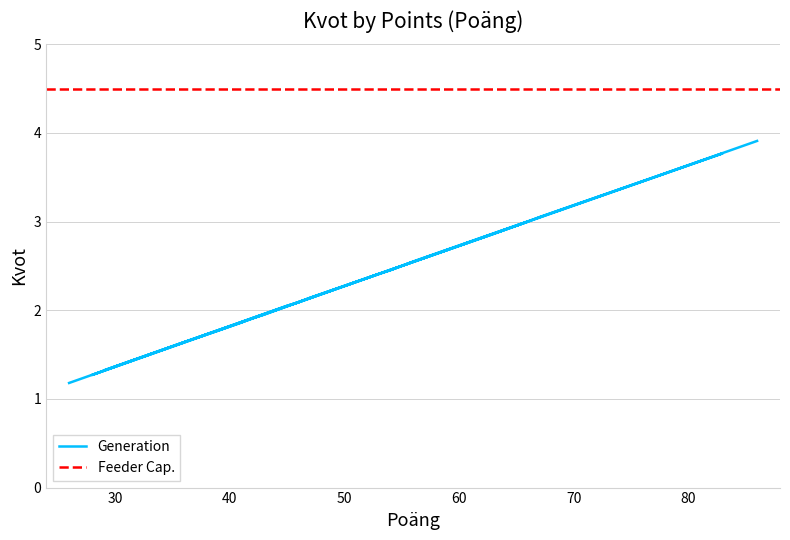

How many values are below 2?

13